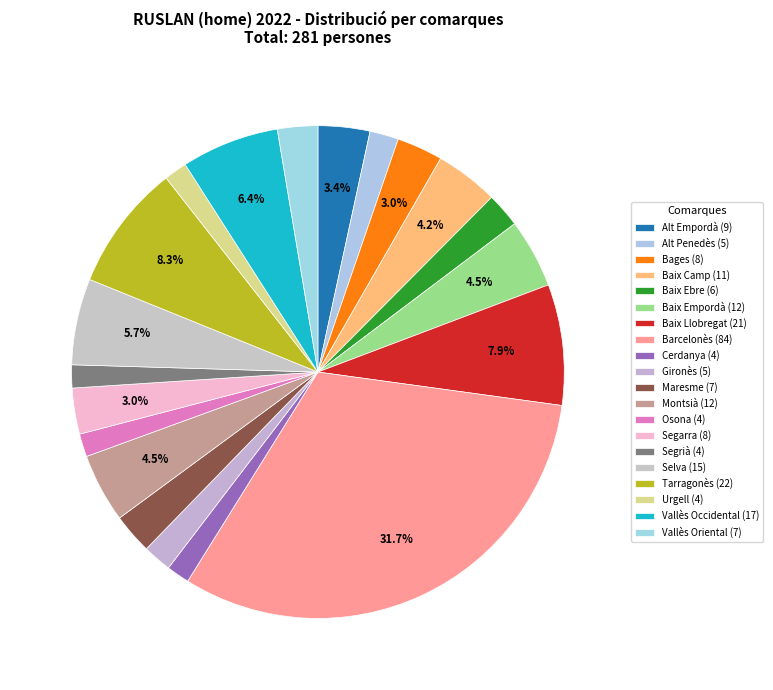

What is the total percentage of Baix Llobregat and Alt Penedès?

9.8%